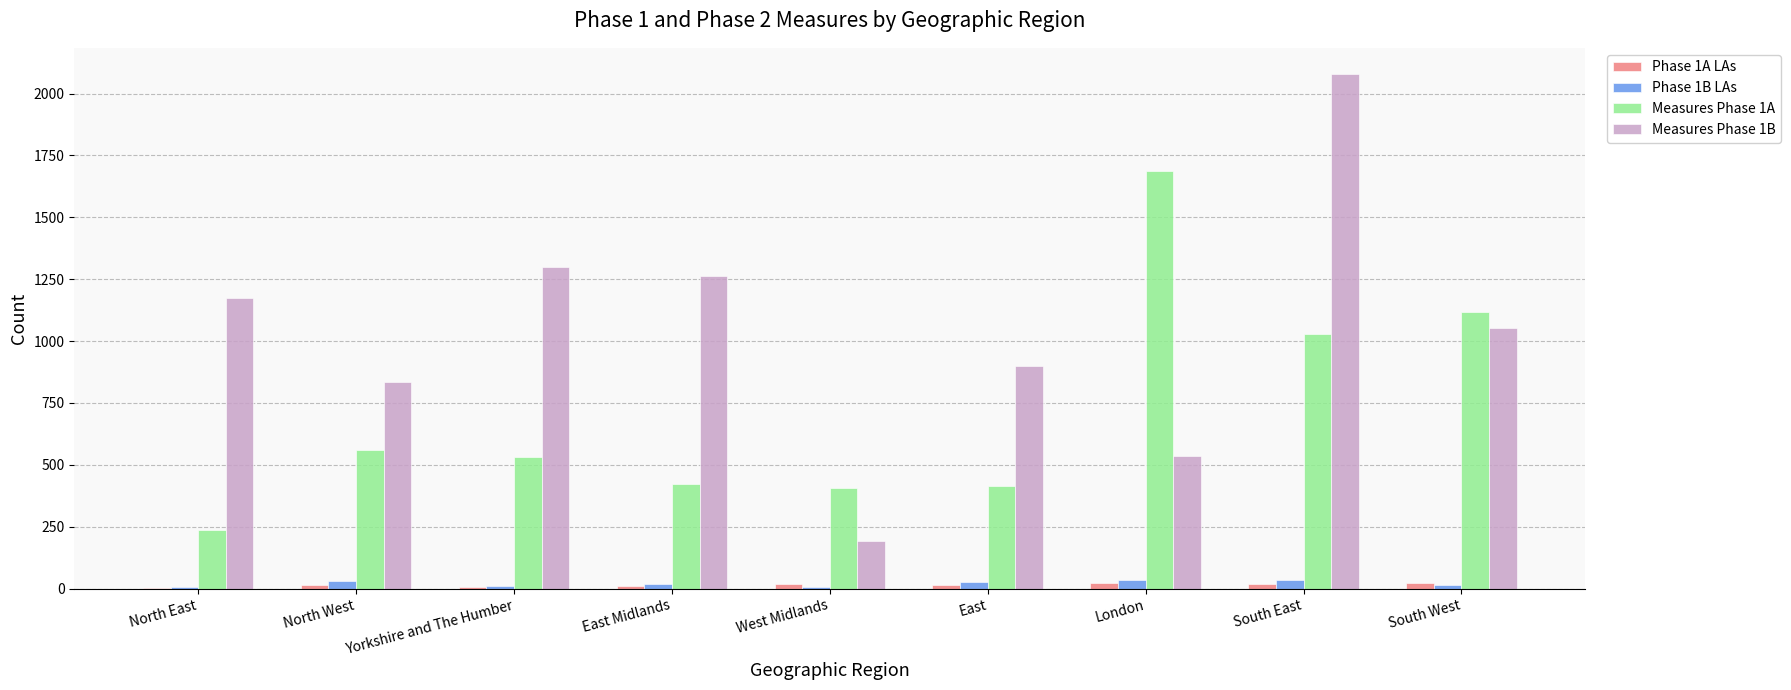

How many distinct data groups are displayed?

4